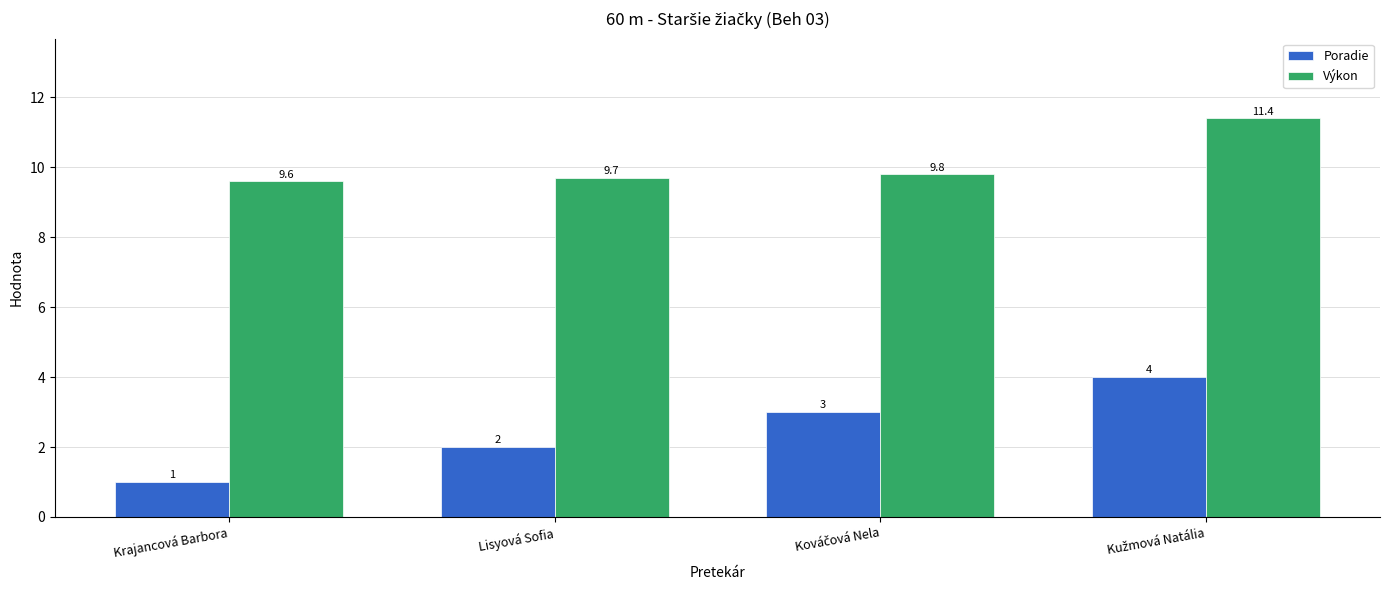

The Poradie series shows 1.0 at Krajancová Barbora. True or false?

True